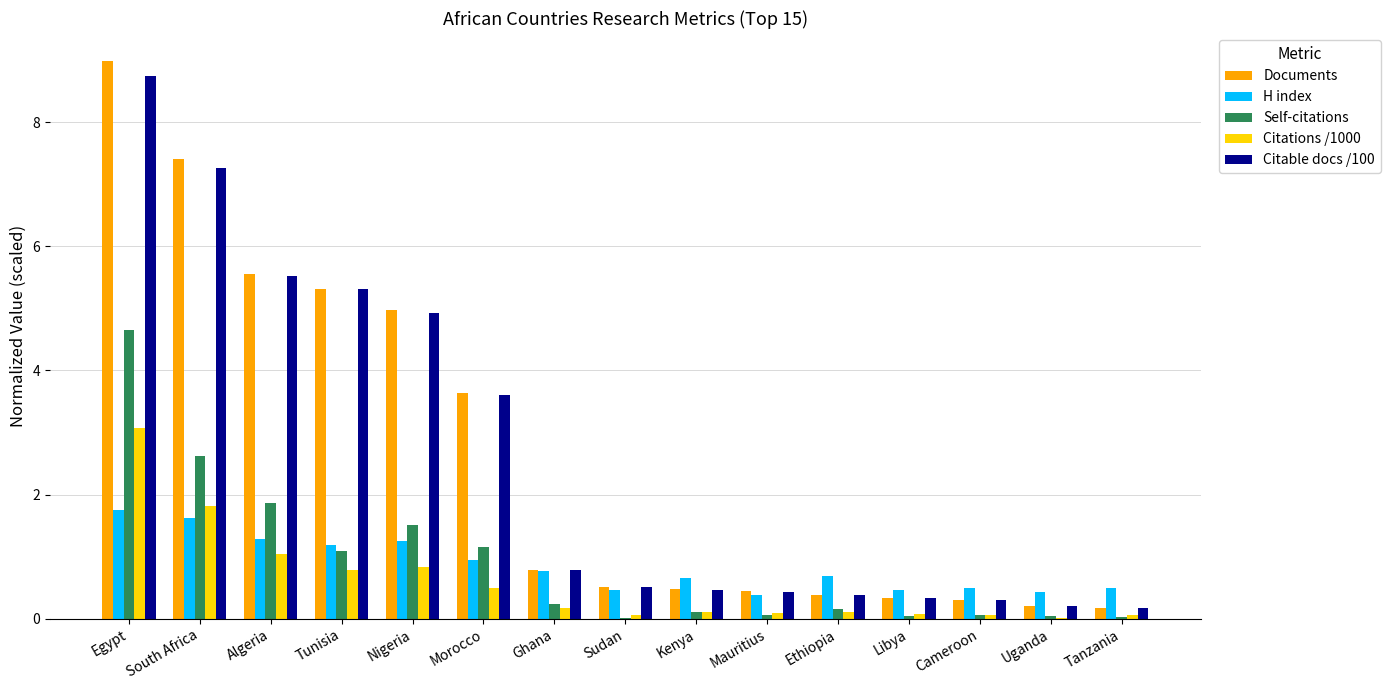

What value does the Citations /1000 series have at Tunisia?

0.8